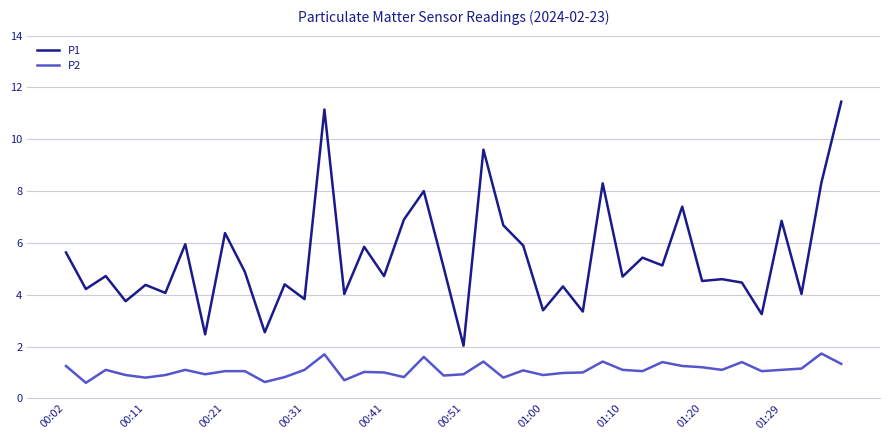

What is the difference between the maximum and minimum values in the P2 series?

1.1